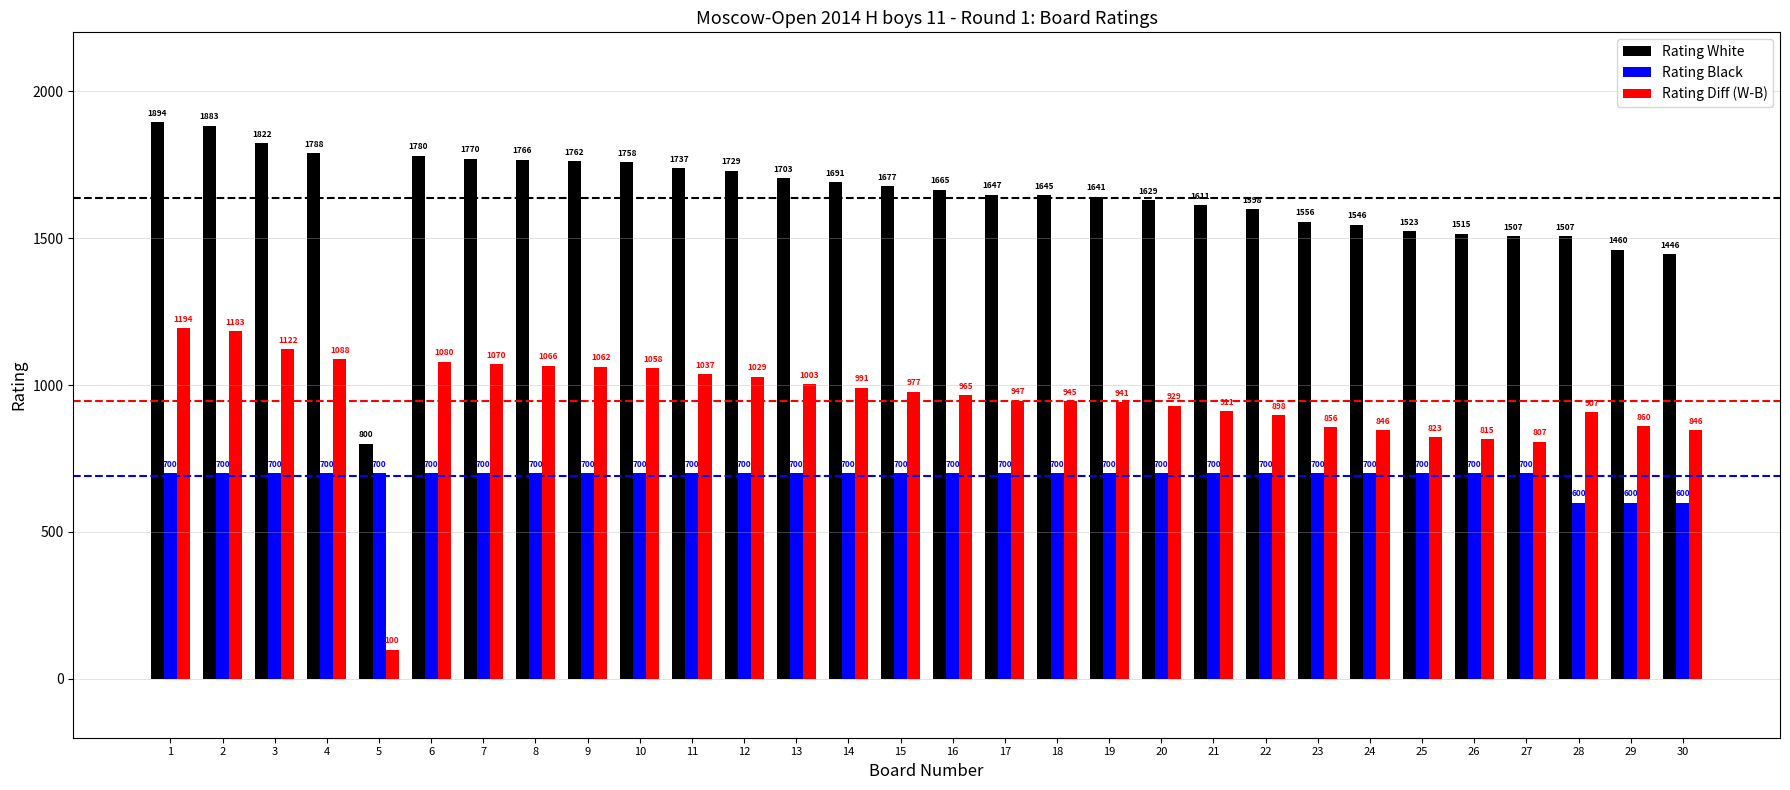

The value of Rating Black at 4 is 426. True or false?

False